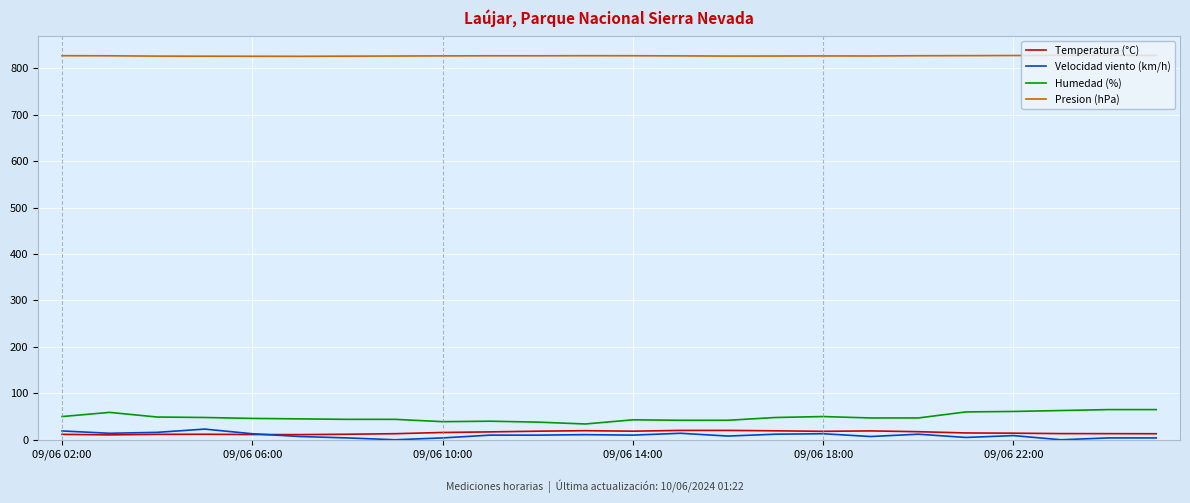

True or false: Velocidad viento (km/h) and Presion (hPa) cross at least once.

False